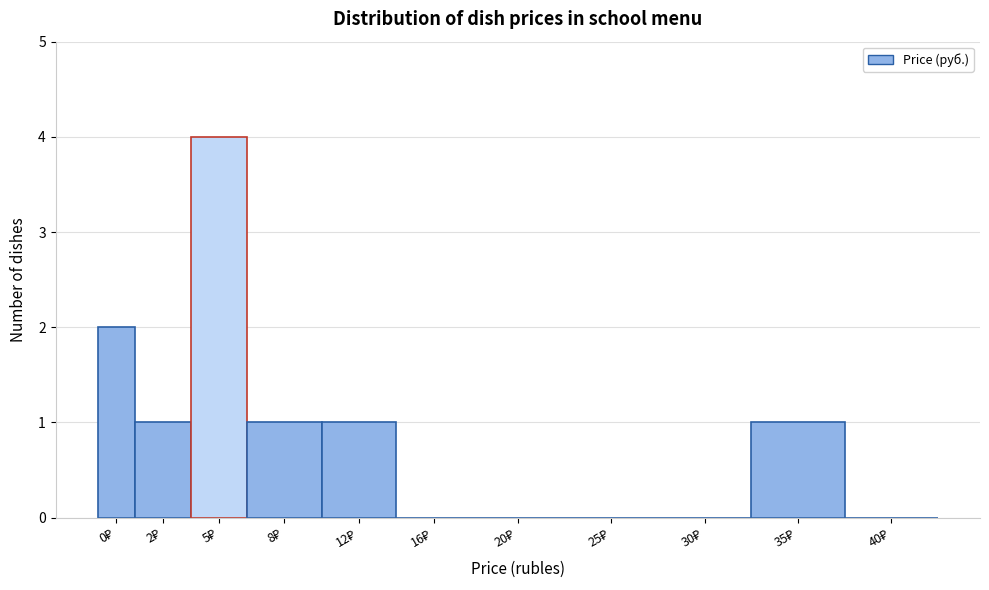

What is the maximum value shown in the chart?

4